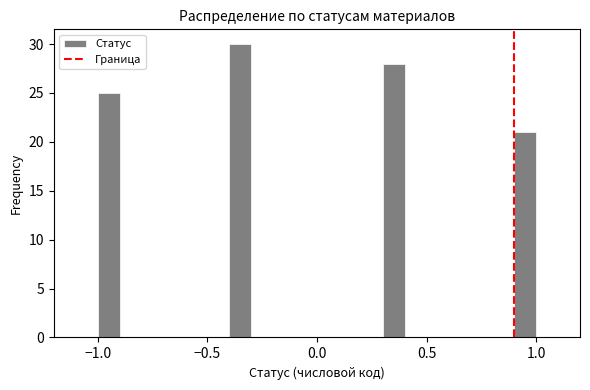

Read against the x-axis, roughly where is the centre of the tallest bar?

-0.35